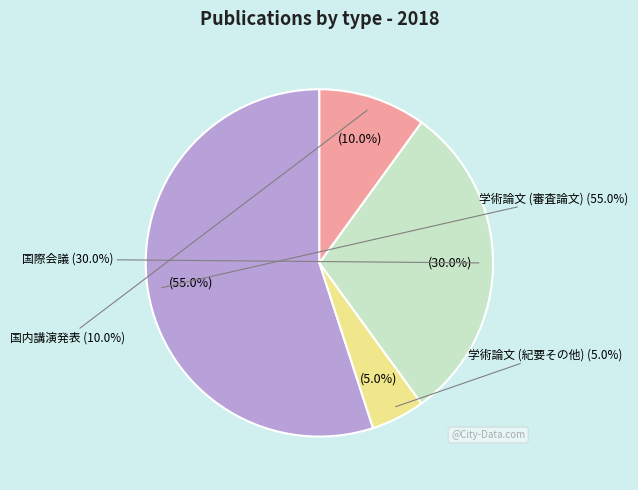

Count the number of slices in the pie.

4